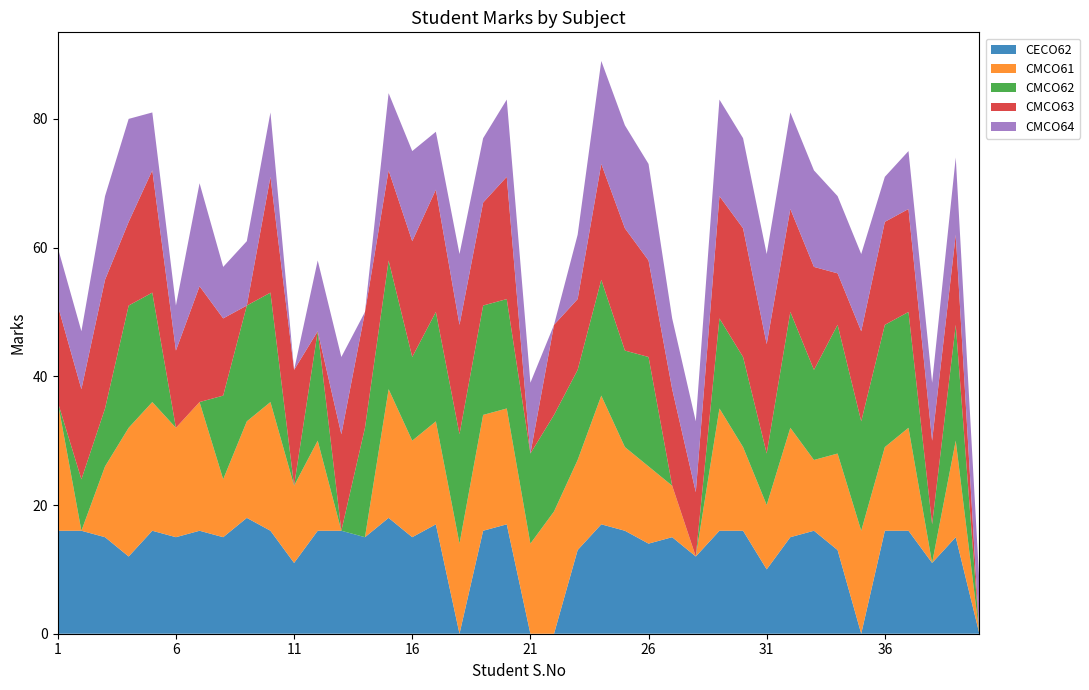

Reading right to left, transcribe all the data shown in this chart.

CECO62: 0	15	11	16	16	0	13	16	15	10	16	16	12	15	14	16	17	13	0	0	17	16	0	17	15	18	15	16	16	11	16	18	15	16	15	16	12	15	16	16
CMCO61: 0	15	0	16	13	16	15	11	17	10	13	19	0	8	12	13	20	14	19	14	18	18	14	16	15	20	0	0	14	12	20	15	9	20	17	20	20	11	0	20
CMCO62: 0	18	6	18	19	17	20	14	18	8	14	14	0	0	17	15	18	14	15	14	17	17	17	17	13	20	17	0	17	0	17	18	13	0	0	17	19	9	8	0
CMCO63: 0	14	13	16	16	14	8	16	16	17	20	19	10	15	15	19	18	11	14	0	19	16	17	19	18	14	18	15	0	18	18	0	12	18	12	19	13	20	14	15
CMCO64: 8	12	9	9	7	12	12	15	15	14	14	15	11	11	15	16	16	10	0	11	12	10	11	9	14	12	0	12	11	0	10	10	8	16	7	9	16	13	9	9